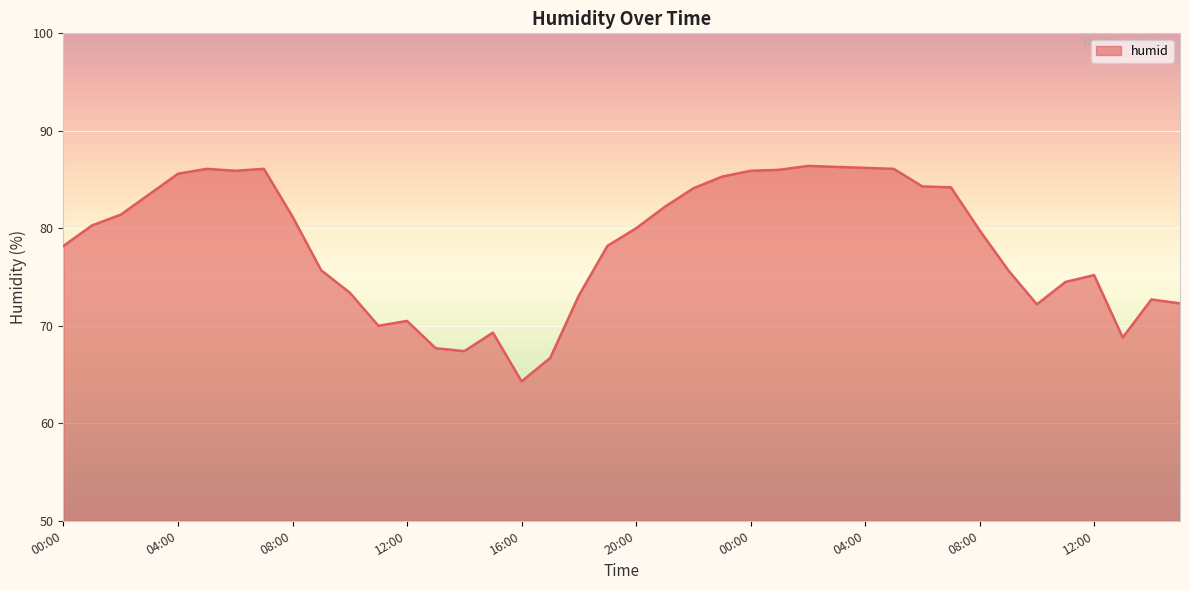

What is the maximum value shown in the chart?

86.4